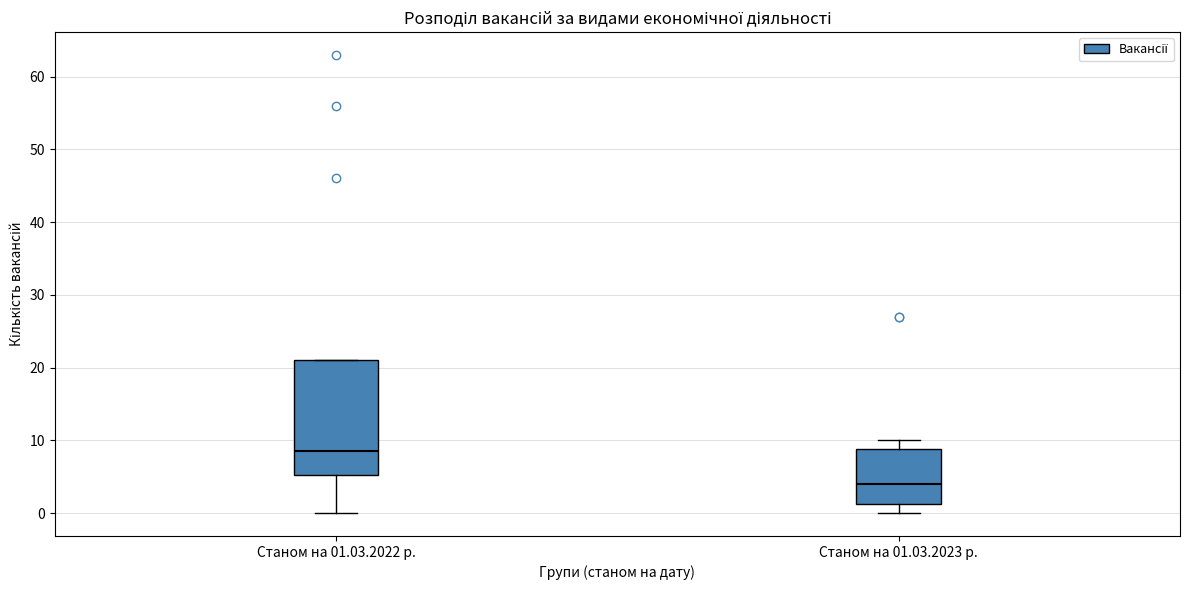

Which box has the lowest median line?

Станом на 01.03.2023 р.